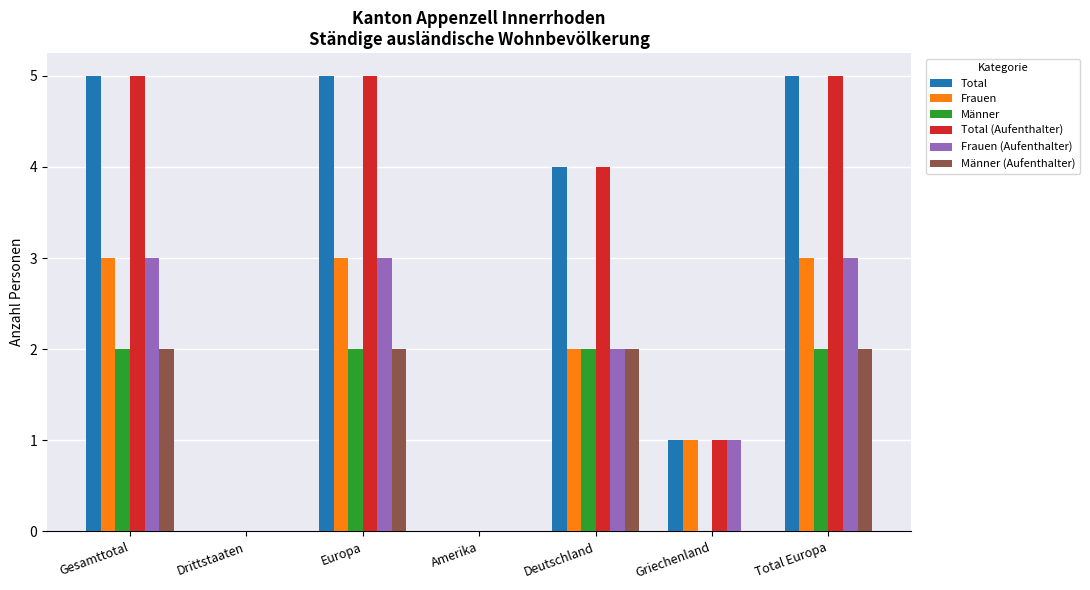

True or false: Männer (Aufenthalter) has a value of -1 at Griechenland.

False